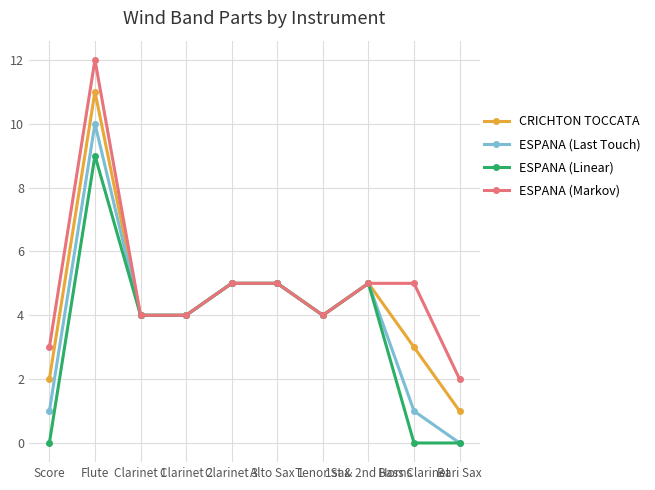

Is this an area chart (filled region under the line)?

No